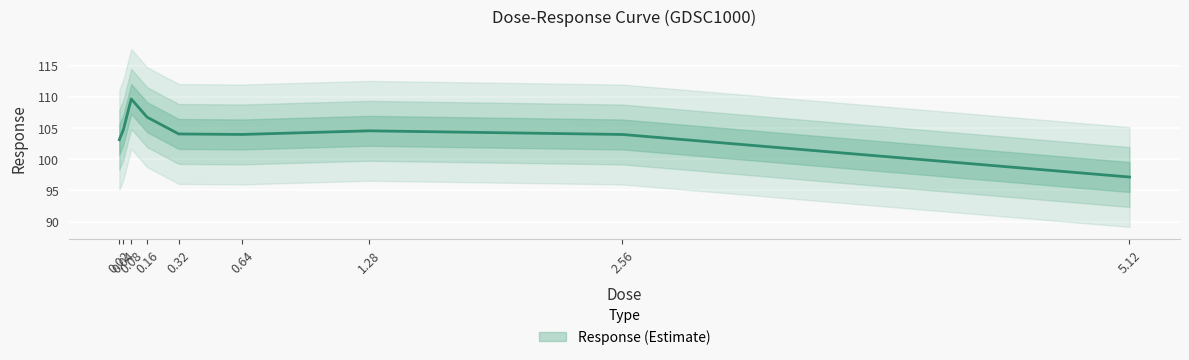

True or false: there are more than 1 points higher than both neighbors.

True